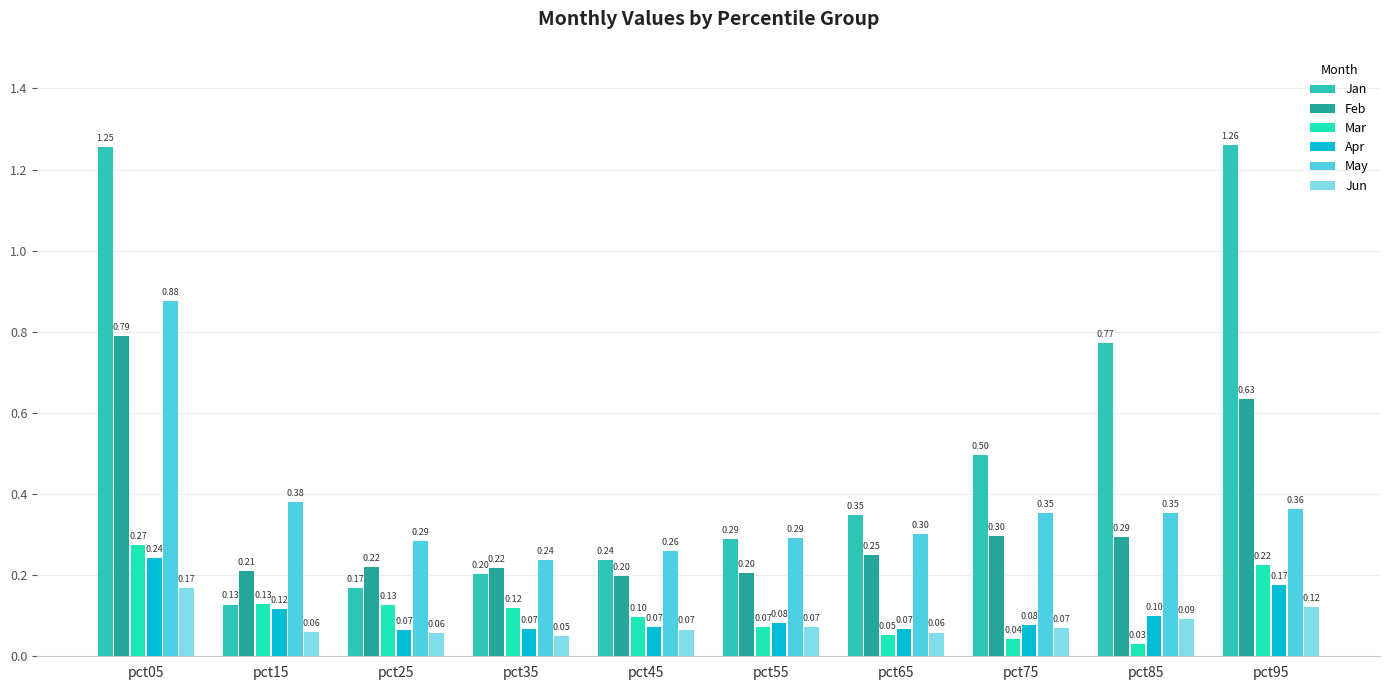

At how many categories does at least one series exceed 0?

10